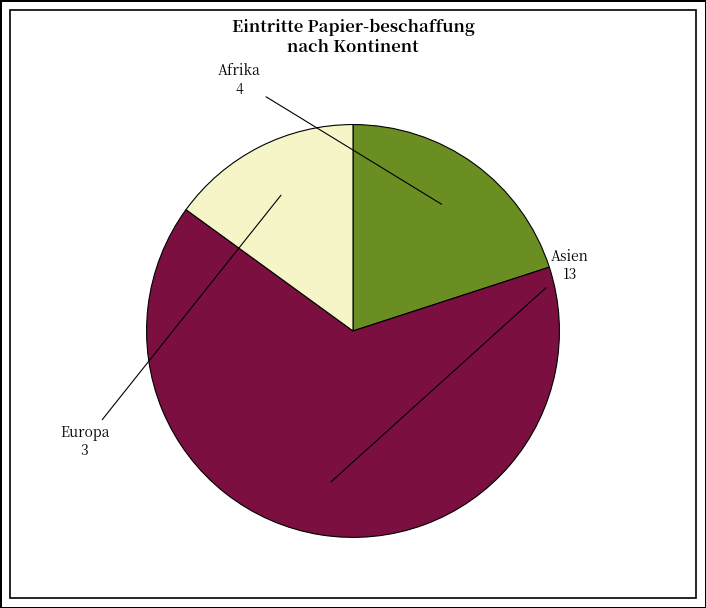

Does any single category account for the majority?

Yes